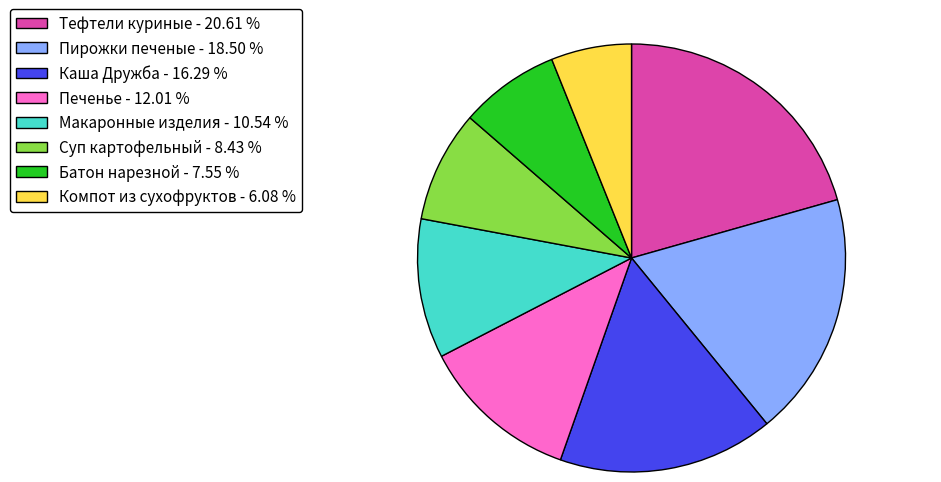

Approximately how many times larger is the value at Суп картофельный - 8.43 % compared to Компот из сухофруктов - 6.08 %?

1.4